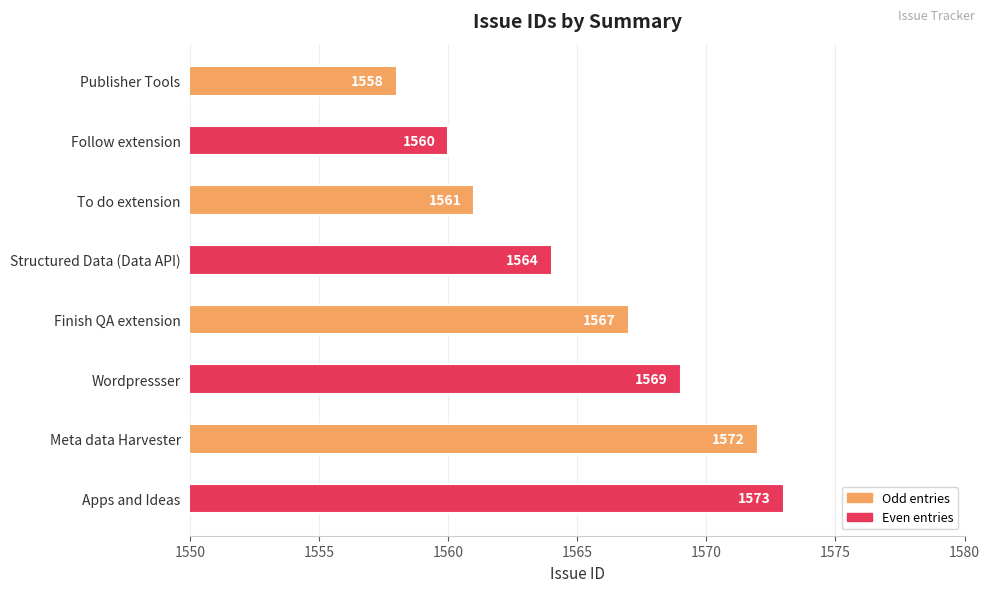

Where is the data nearest to the value 1565?

Structured Data (Data API)